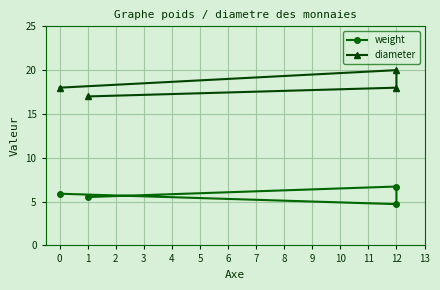

Which series changed the most between 1 and 12?

weight